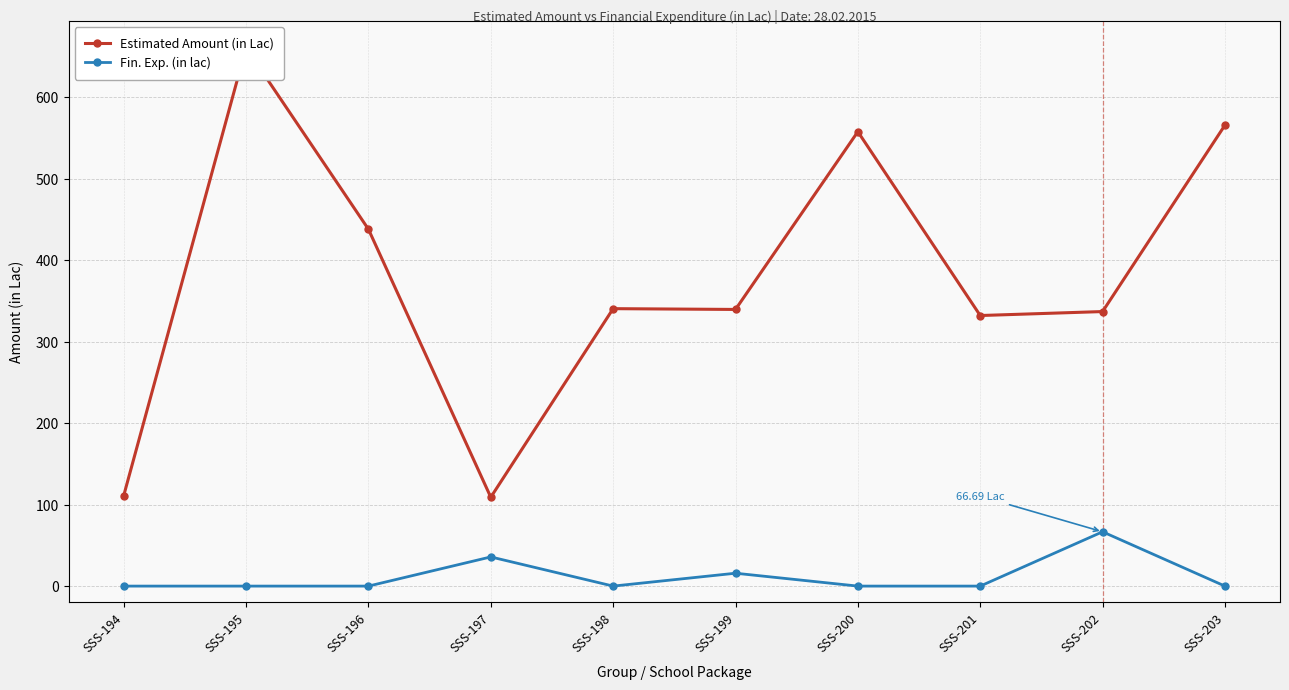

True or false: Estimated Amount (in Lac) has a value of 76.3 at SSS-197.

False